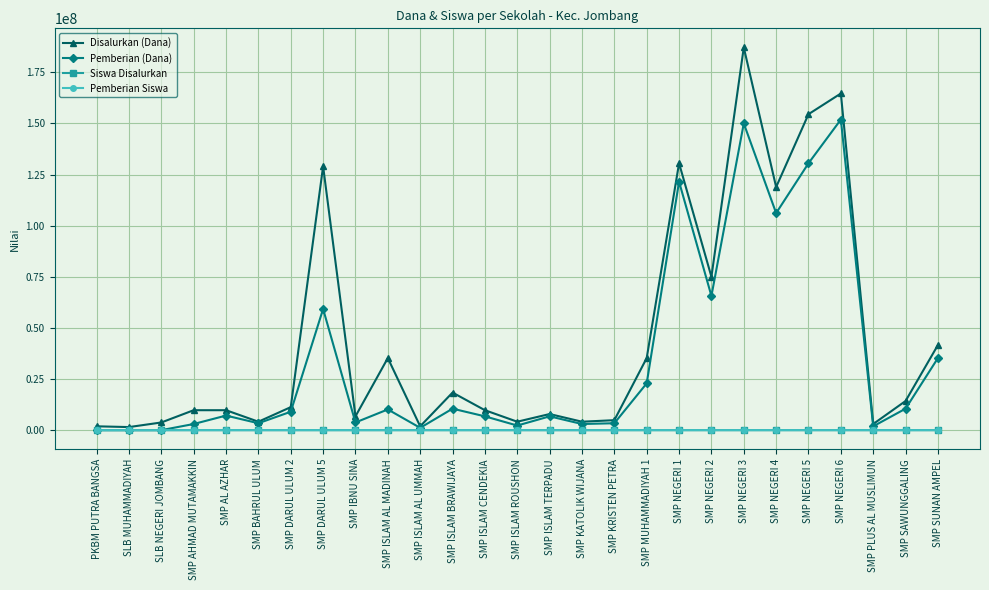

Count the number of data series in this chart.

4